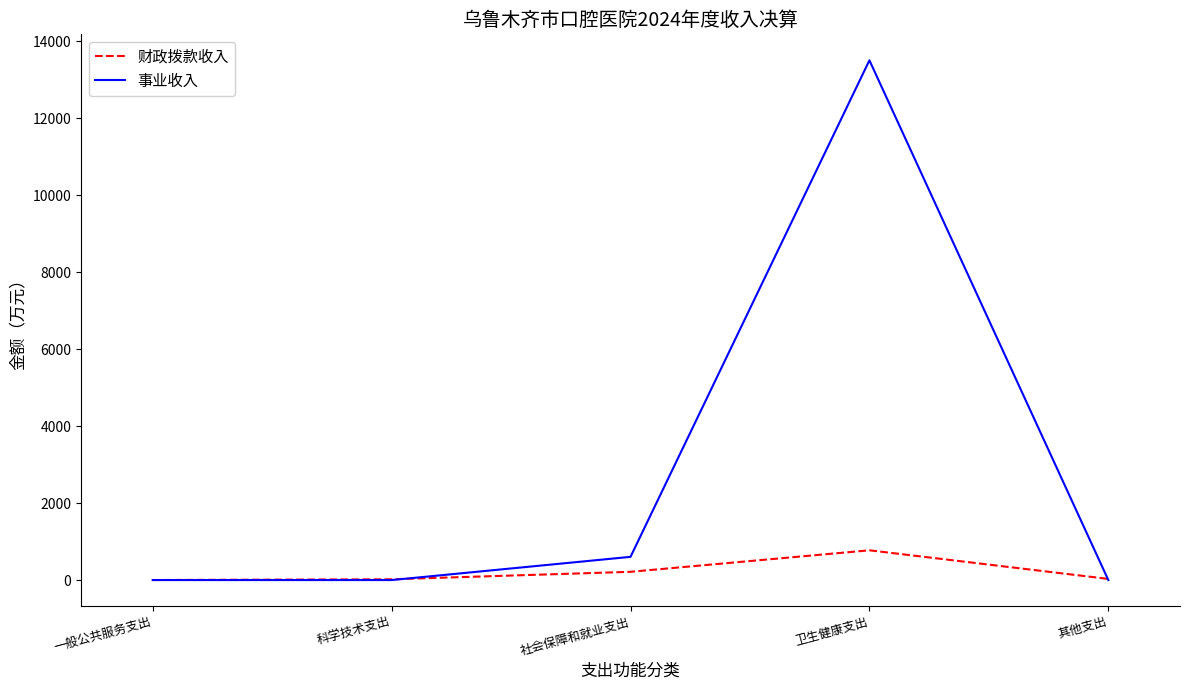

Rank the series by their maximum value, from highest to lowest.

事业收入, 财政拨款收入